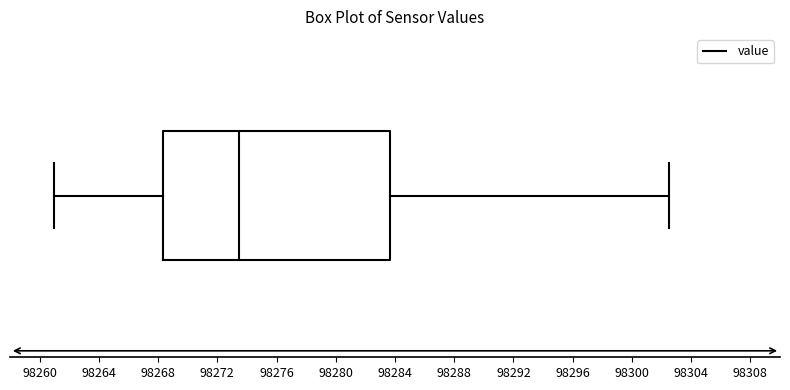

Transcribe this box plot: give where the median line is, the range the box spans, and where the two whiskers end, as read against the x-axis. The values are not printed on the chart, so give them approximately, as read against the axis.

median 98273.5, box 98268.5 to 98283.5, whiskers 98261.0 to 98302.5